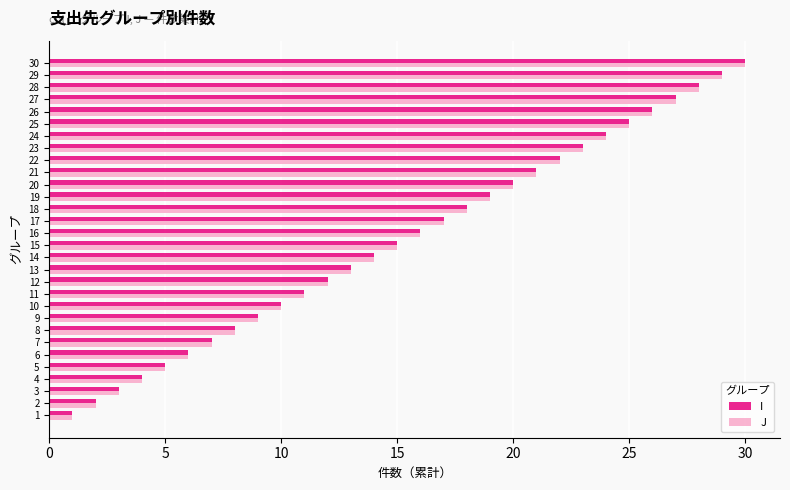

How many distinct data groups are displayed?

2